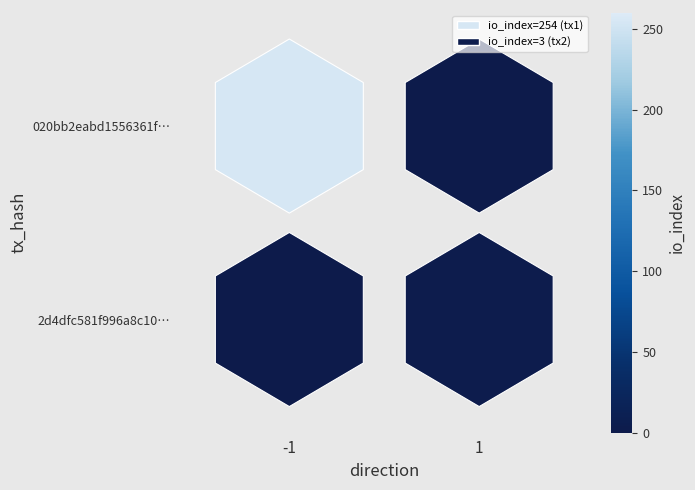

The 2d4dfc581f996a8c10… series shows 1 at -1. True or false?

False